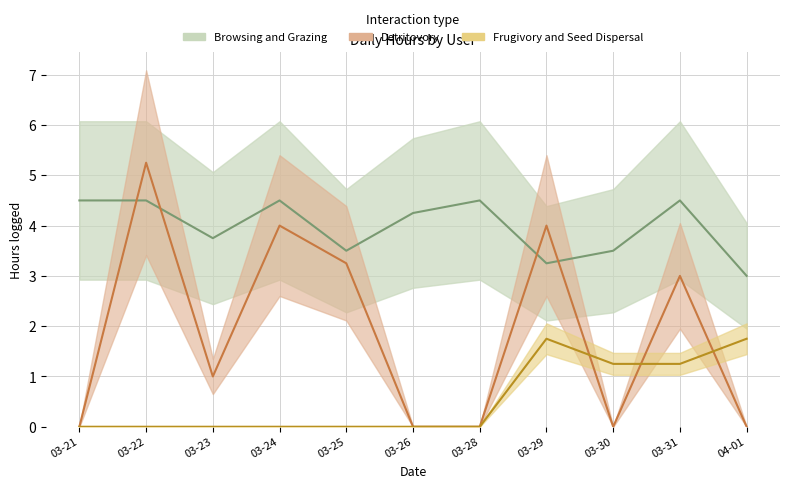

What position from the left is 2016-03-23?

3